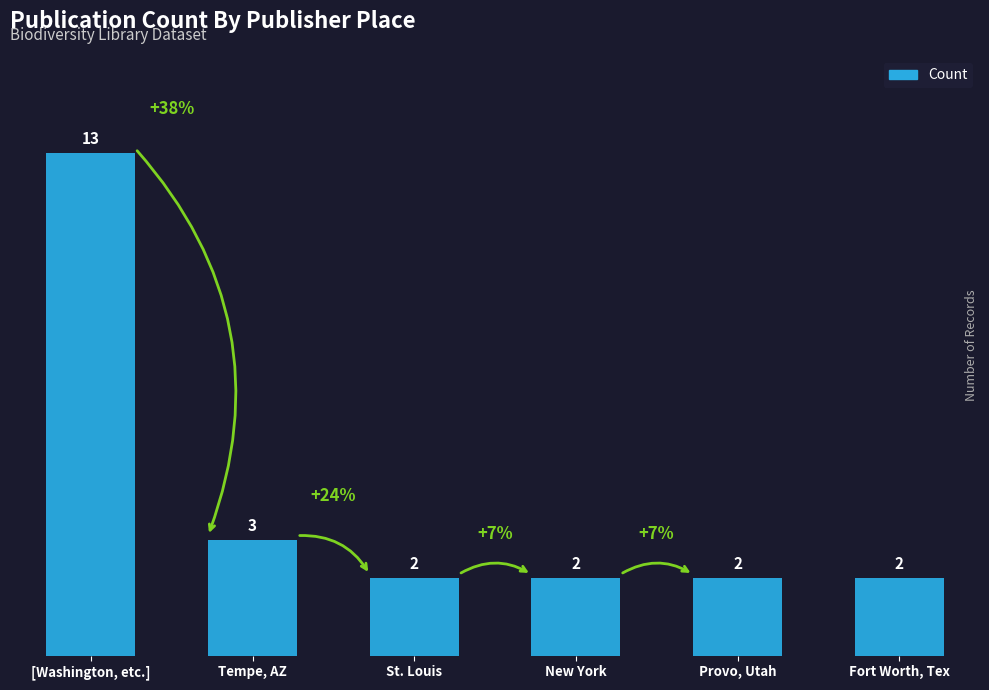

What is the average value?

4